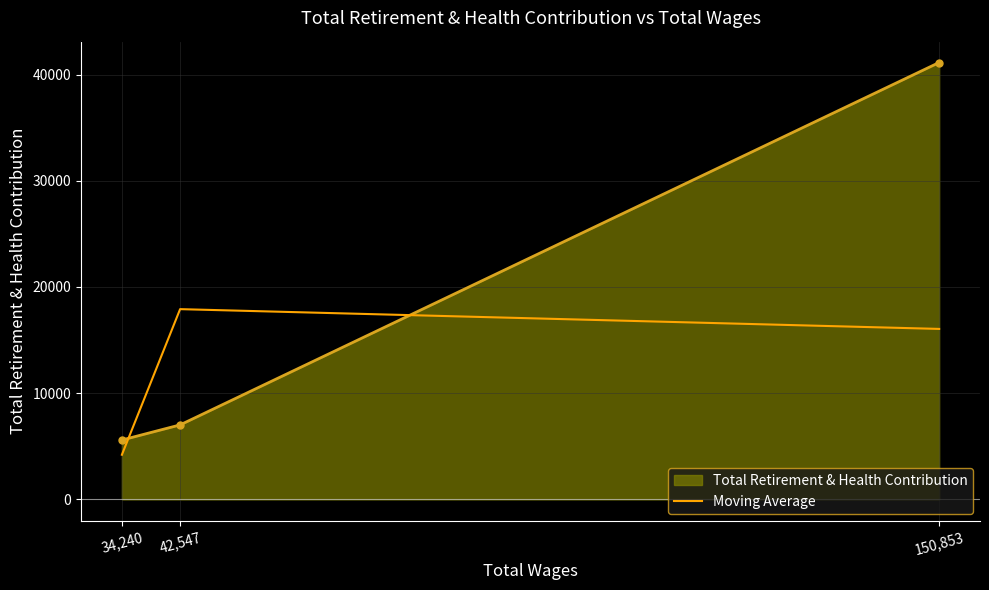

The value of Total Retirement & Health Contribution at 150,853 is 41143.0. True or false?

True